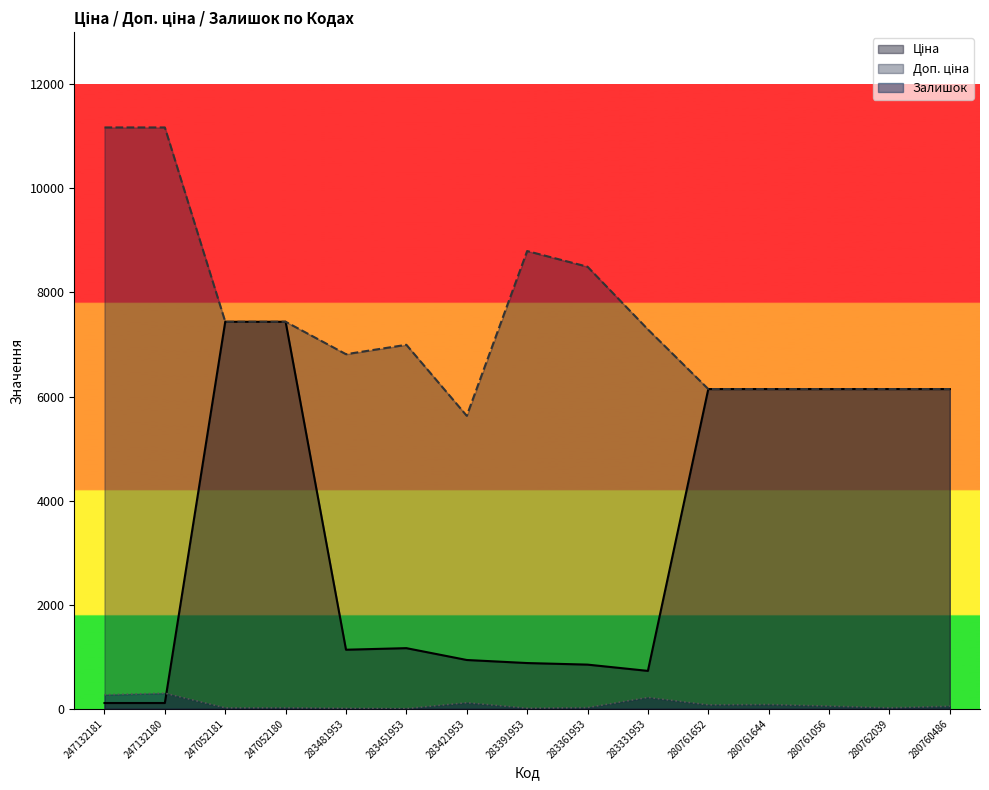

Is the value of Ціна at 280761652 greater than the value of Доп. ціна at 280761056?

No